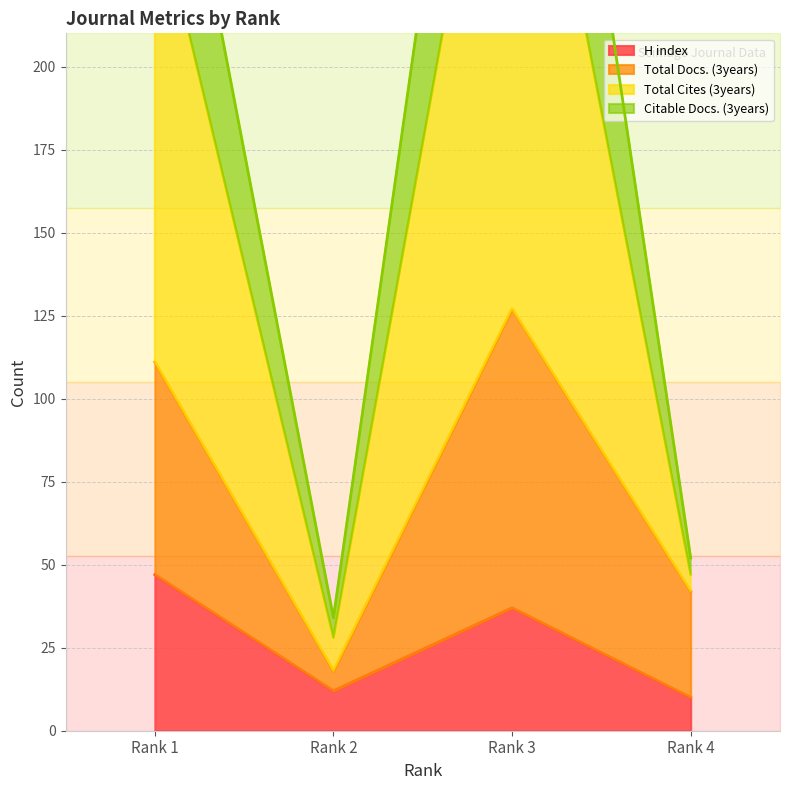

Is the value of Total Cites (3years) at Rank 1 greater than the value of H index at Rank 3?

Yes